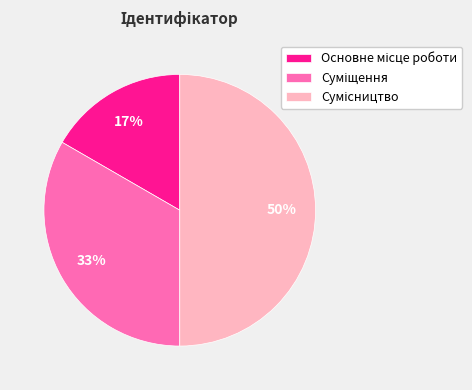

To the nearest percent, what is the average slice percentage?

33%